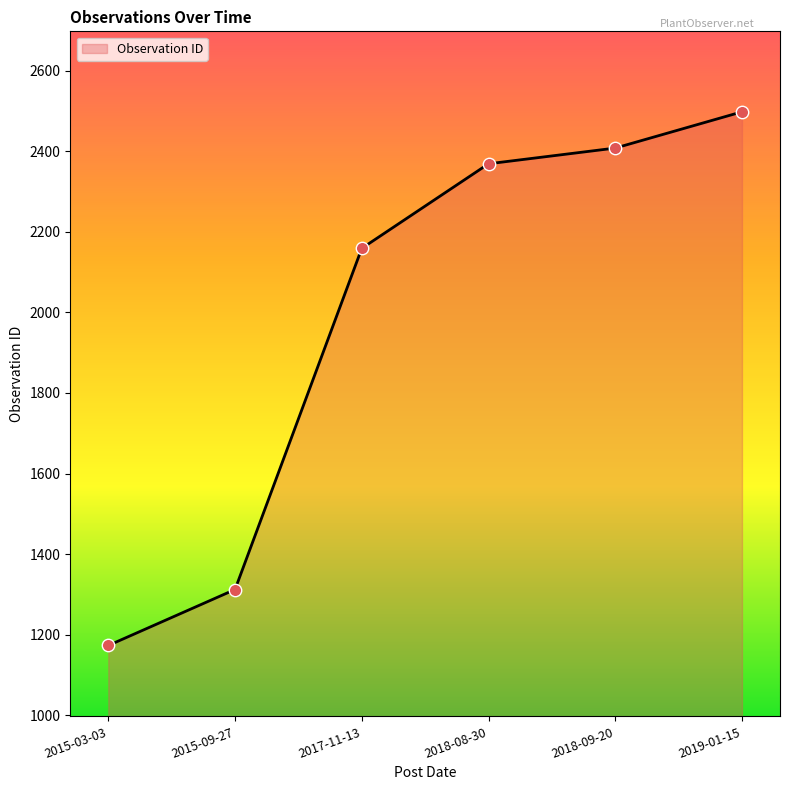

Between 2015-03-03 and 2017-11-13, which is larger?

2017-11-13